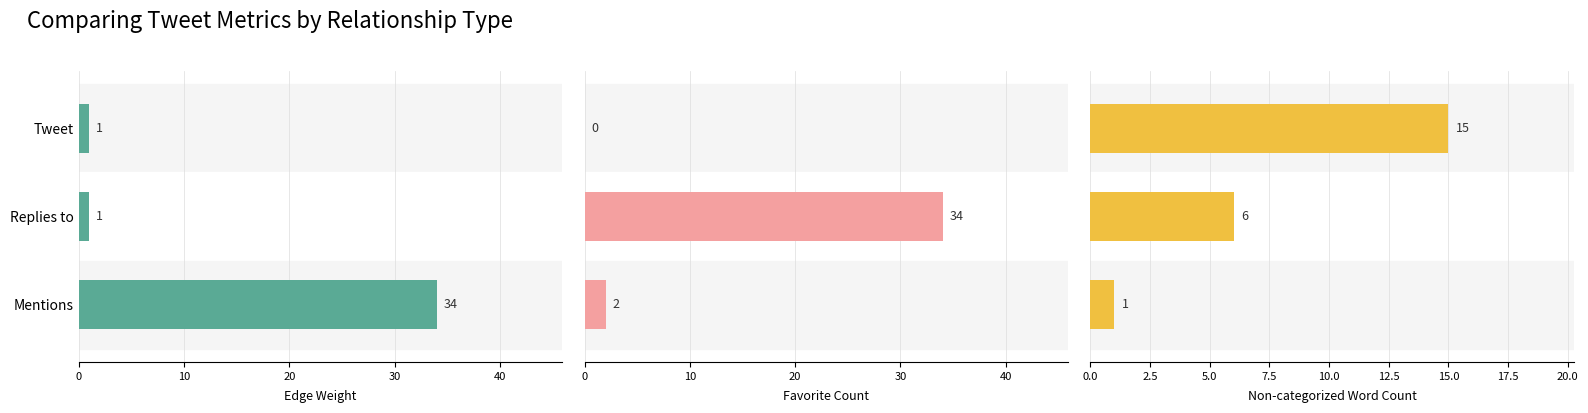

Between Tweet and Mentions, which series saw the biggest shift?

Edge Weight